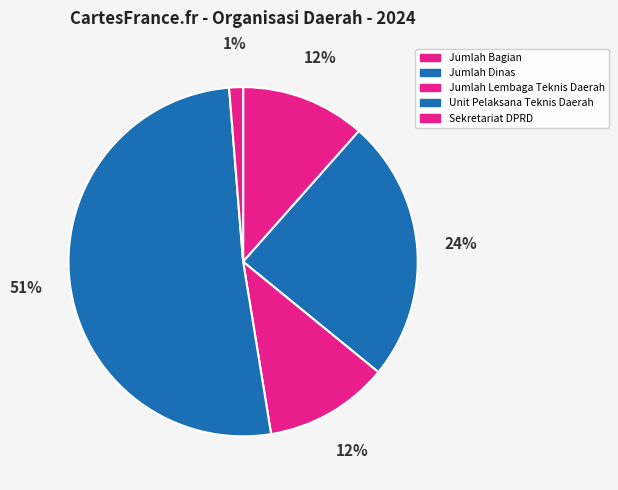

How many slices are in this pie chart?

5